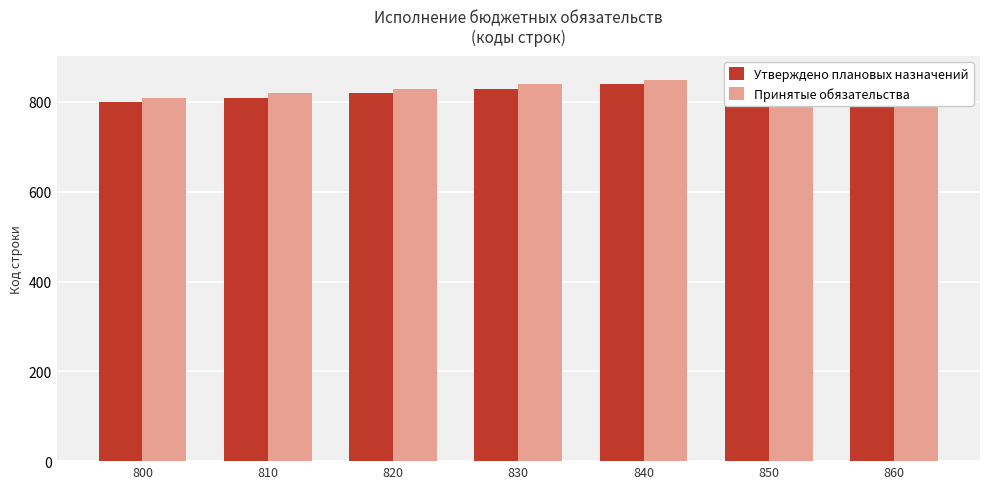

List the labels in order of Утверждено плановых назначений value, smallest first.

800, 810, 820, 830, 840, 850, 860